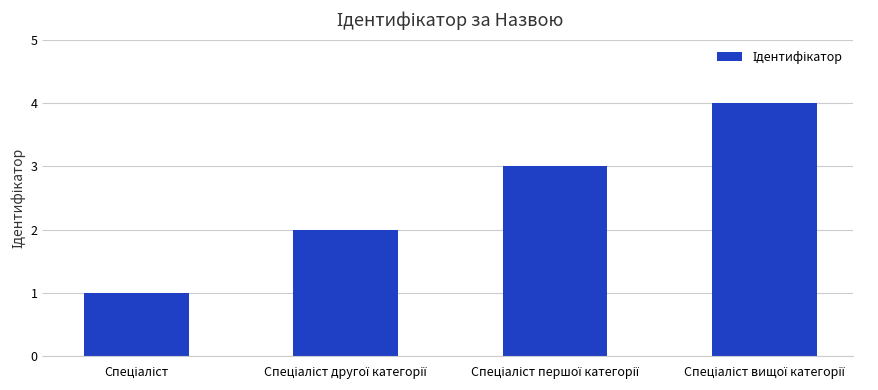

How many values are between 2 and 4?

3